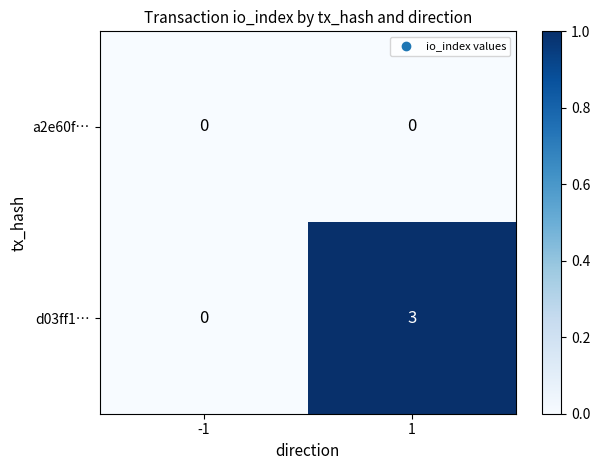

Reading left to right, what are all the values shown in this chart?

a2e60f…: -1=0	1=0
d03ff1…: -1=0	1=3